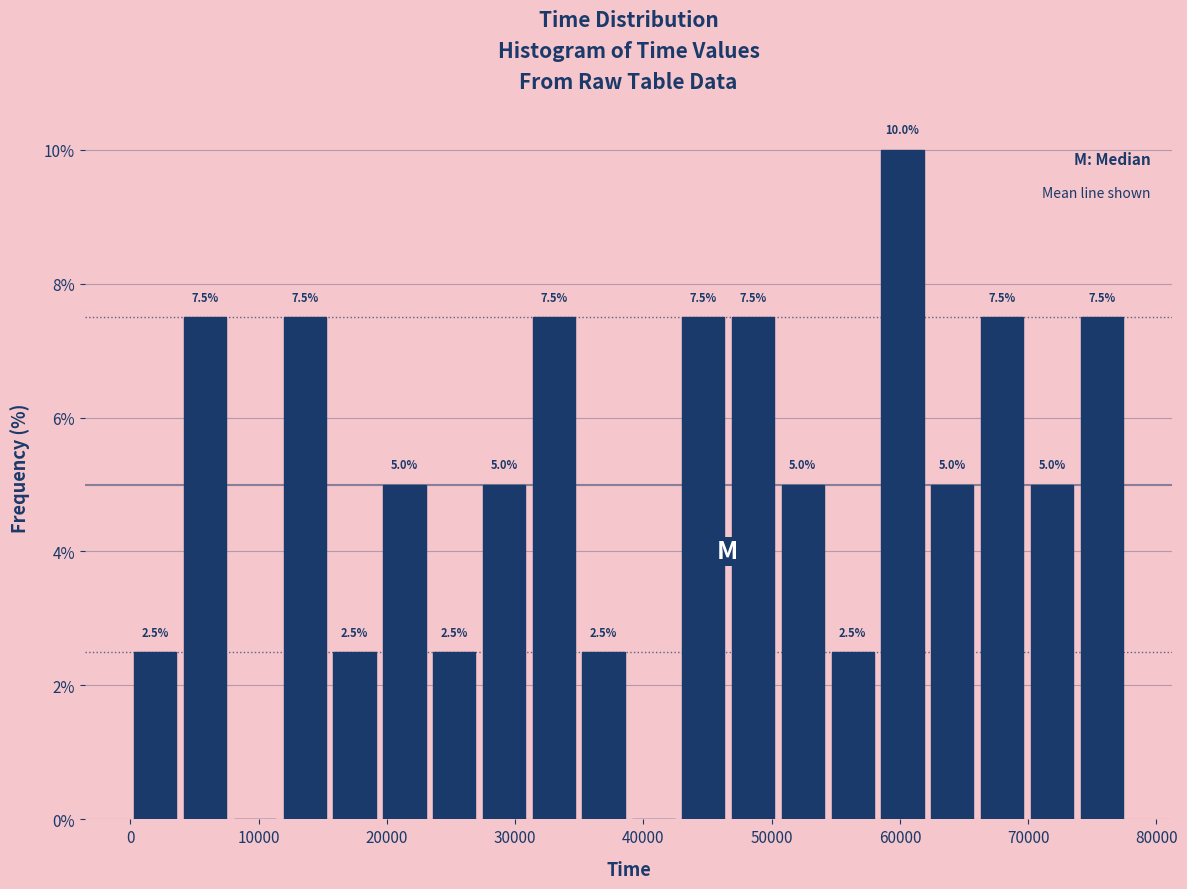

Read against the x-axis, roughly where is the centre of the tallest bar?

60000